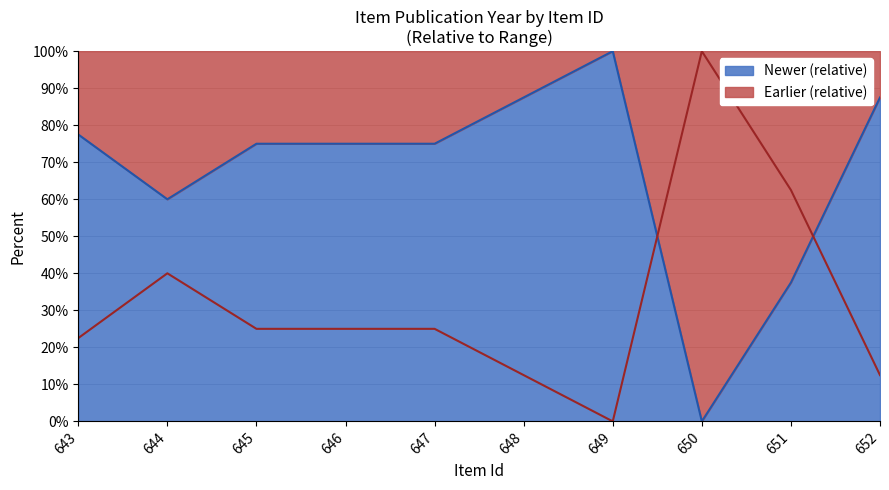

Which category has the lowest value across all series?

650